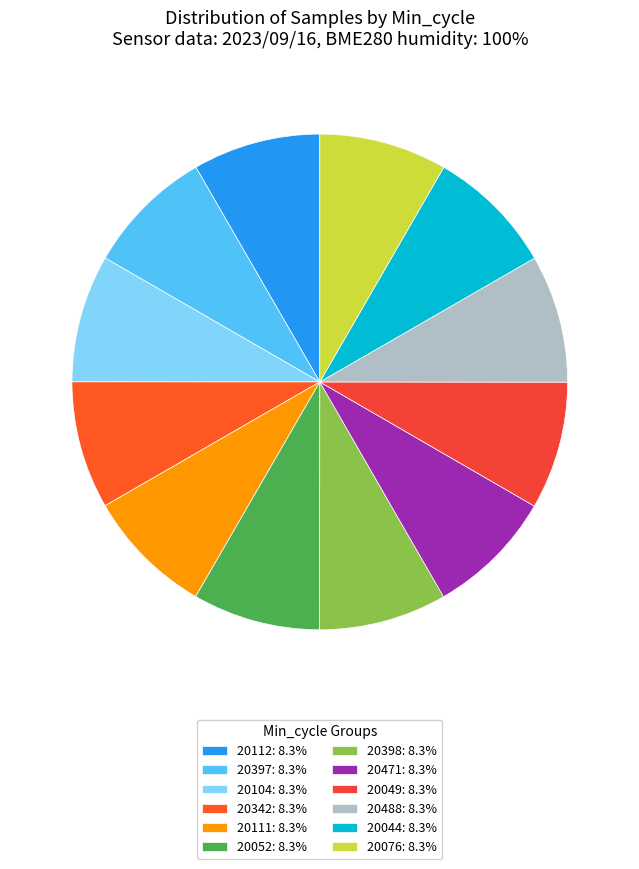

To the nearest percent, what percentage of the pie is 20471?

8%